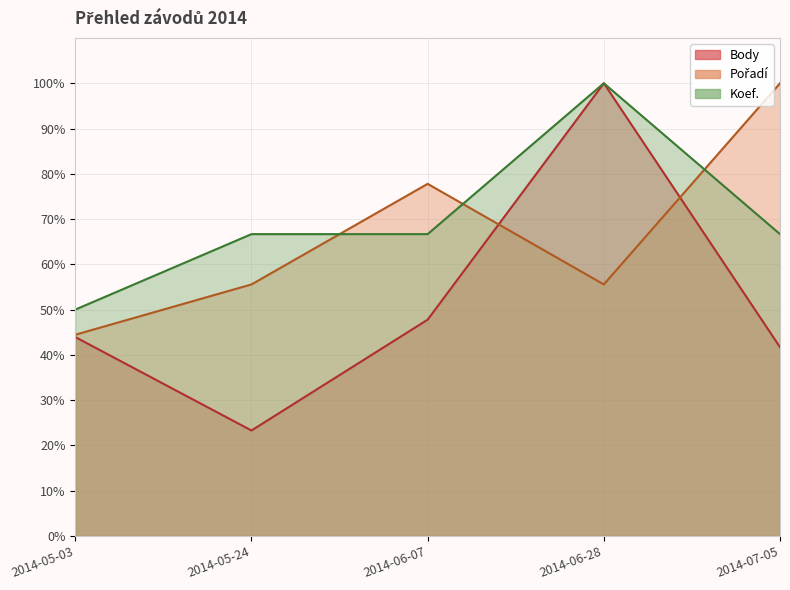

What are all the series names shown in the legend?

Body, Pořadí, Koef.